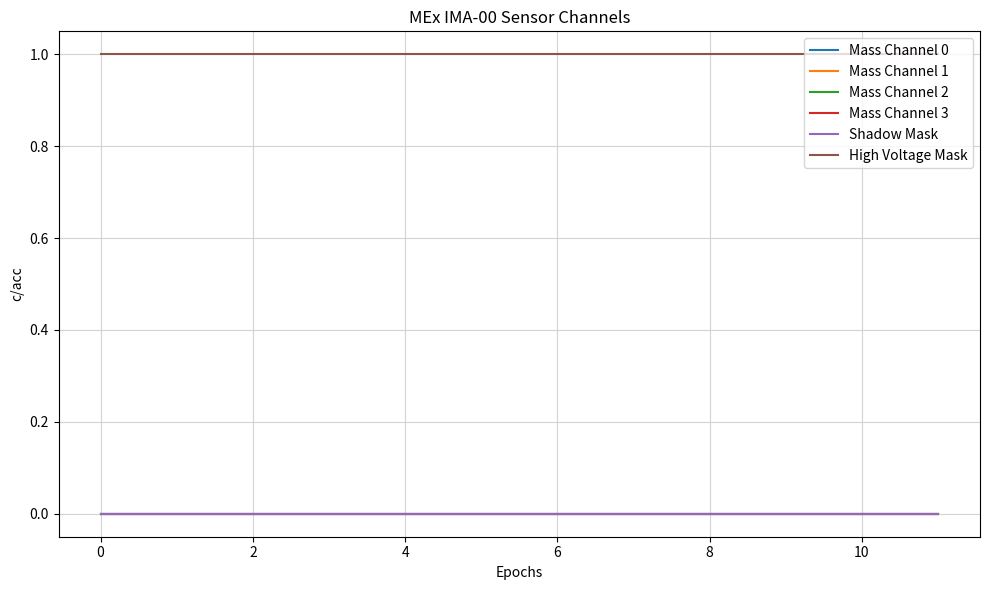

Does the chart have visible grid lines?

Yes